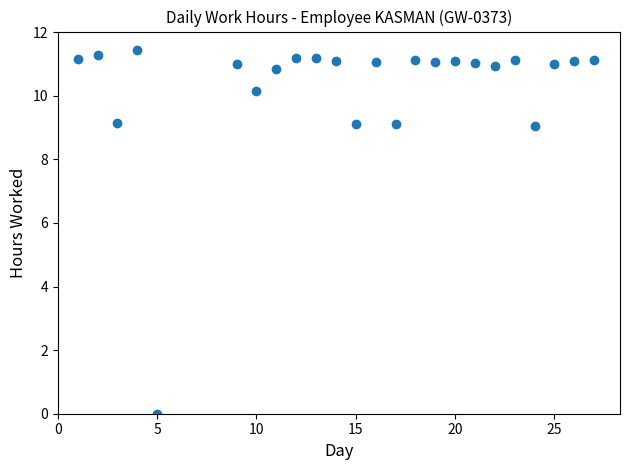

What is the range of X values (max minus min)?

26.0